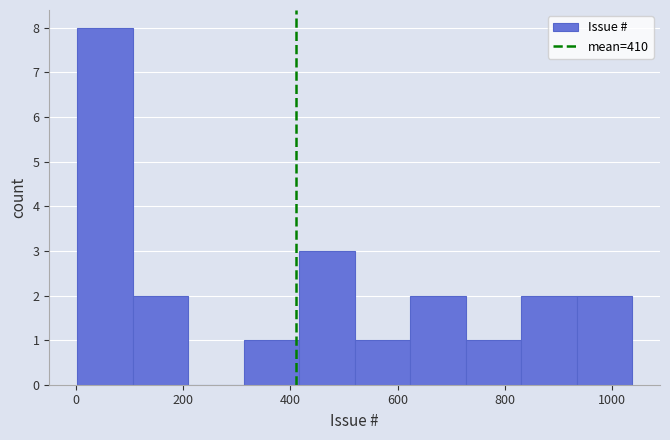

Over which range of the x-axis is the bar tallest?

0 to 100